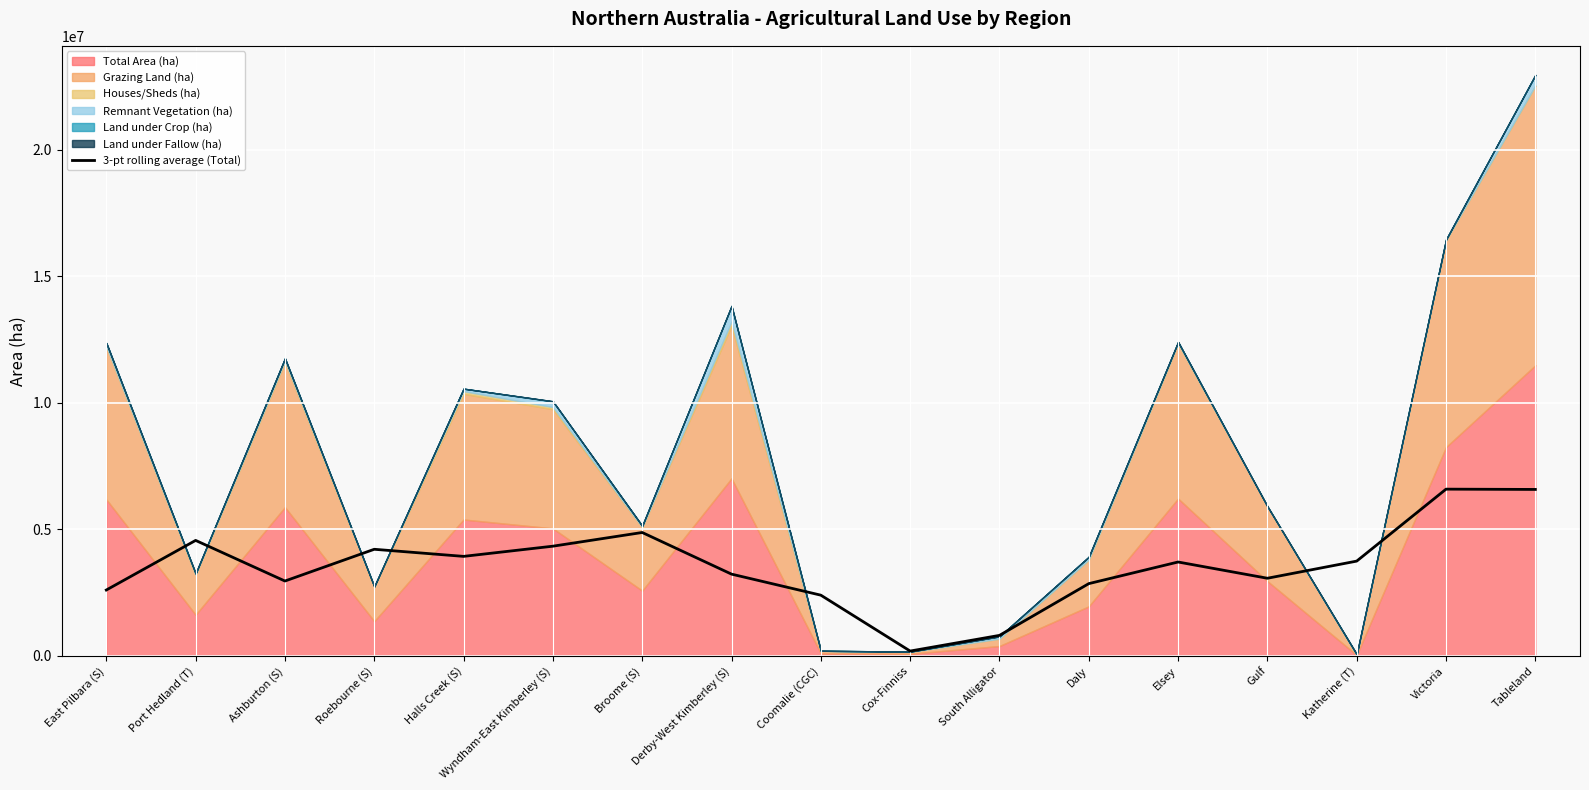

True or false: the data shows 1415934.3 at Katherine (T).

False